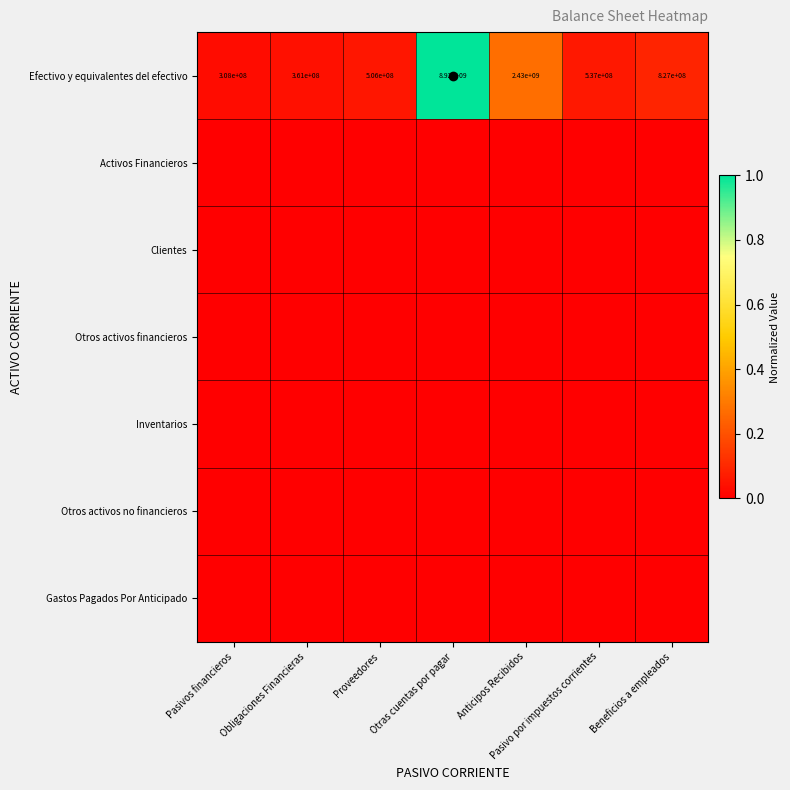

List the labels in order of Efectivo y equivalentes del efectivo value, smallest first.

Pasivos financieros, Obligaciones Financieras, Proveedores, Pasivo por impuestos corrientes, Beneficios a empleados, Anticipos Recibidos, Otras cuentas por pagar